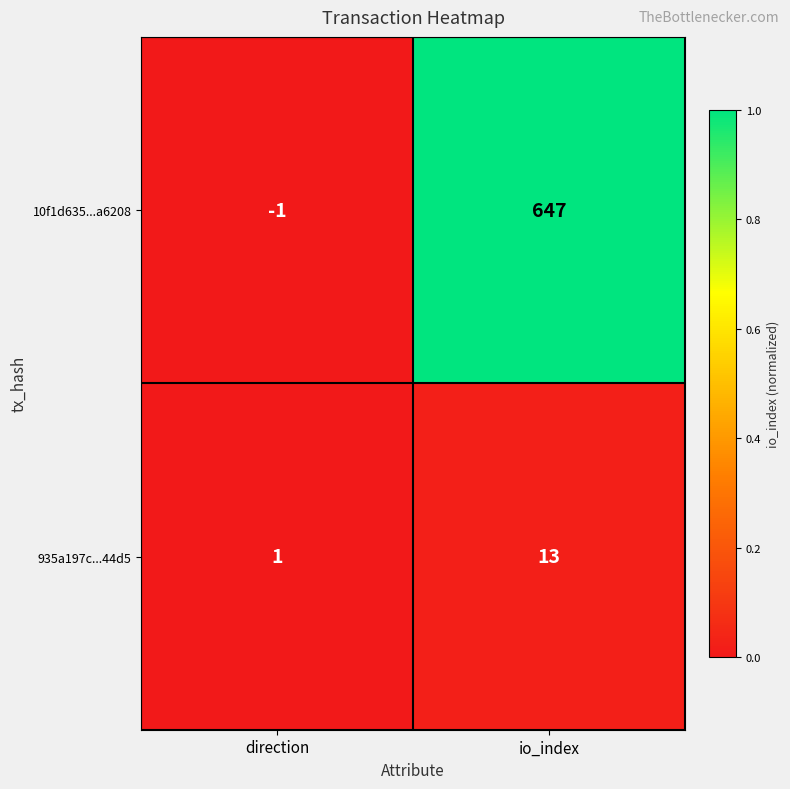

At which category is the sum across all series the highest?

io_index